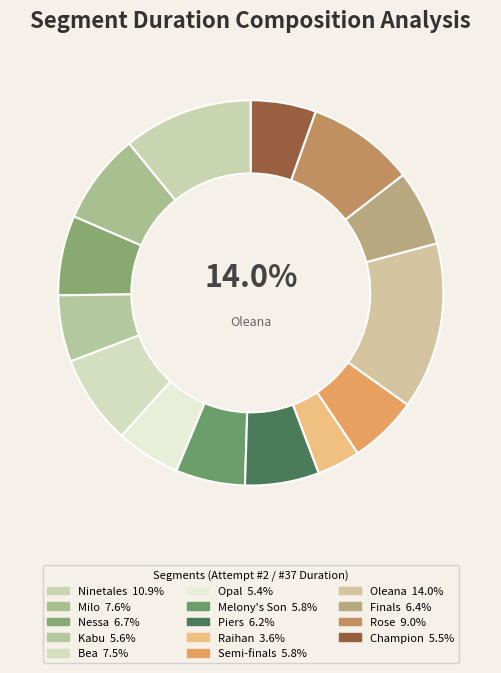

True or false: Ninetales accounts for 1% of the total.

False